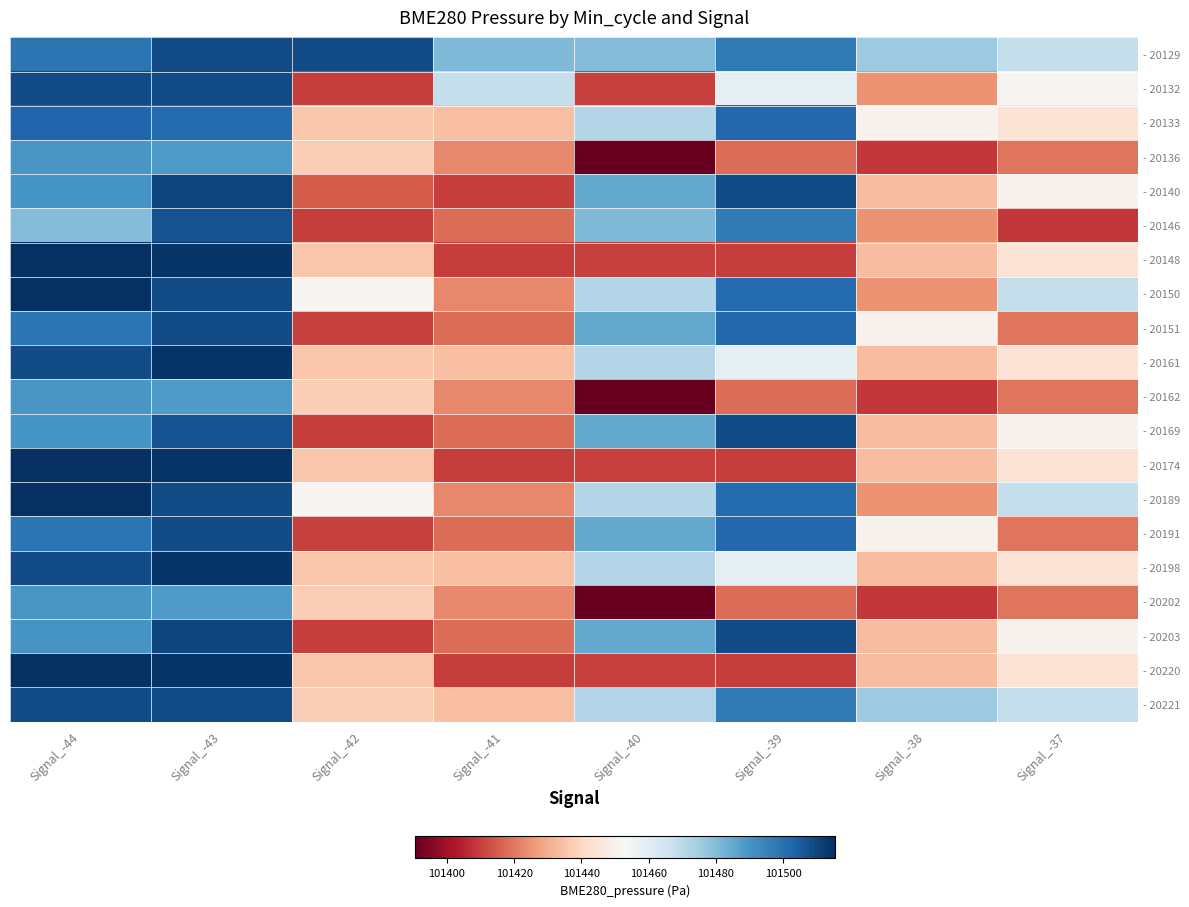

Rank the series by their maximum value, from highest to lowest.

- 20150, - 20189, - 20148, - 20174, - 20220, - 20161, - 20198, - 20140, - 20203, - 20129, - 20132, - 20151, - 20169, - 20191, - 20221, - 20146, - 20133, - 20136, - 20162, - 20202